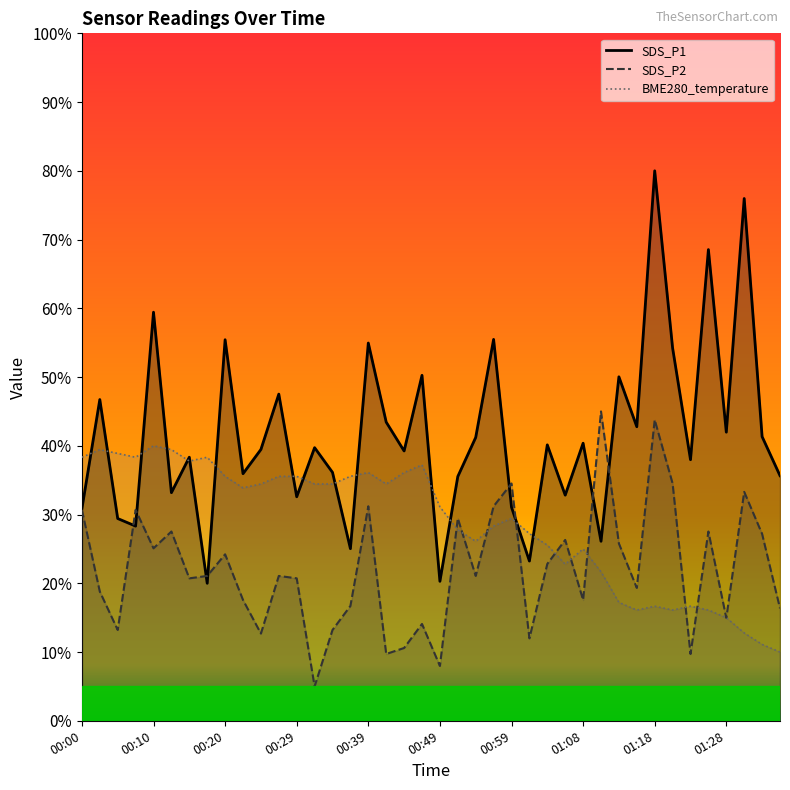

How many interior local valleys does the BME280_temperature series have?

8